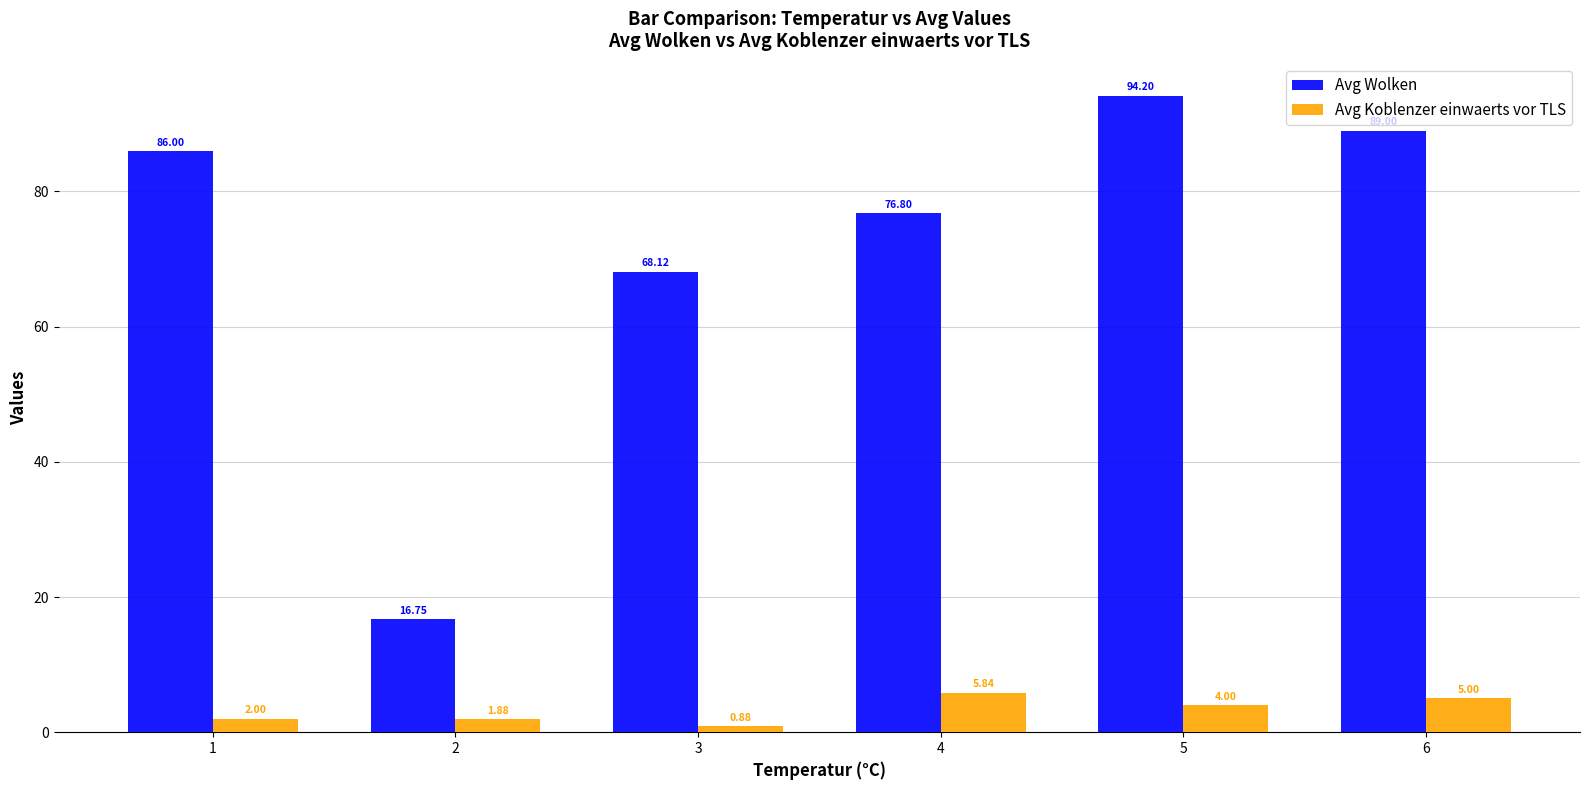

What is the difference between the maximum and second lowest values in the Avg Wolken series?

26.1